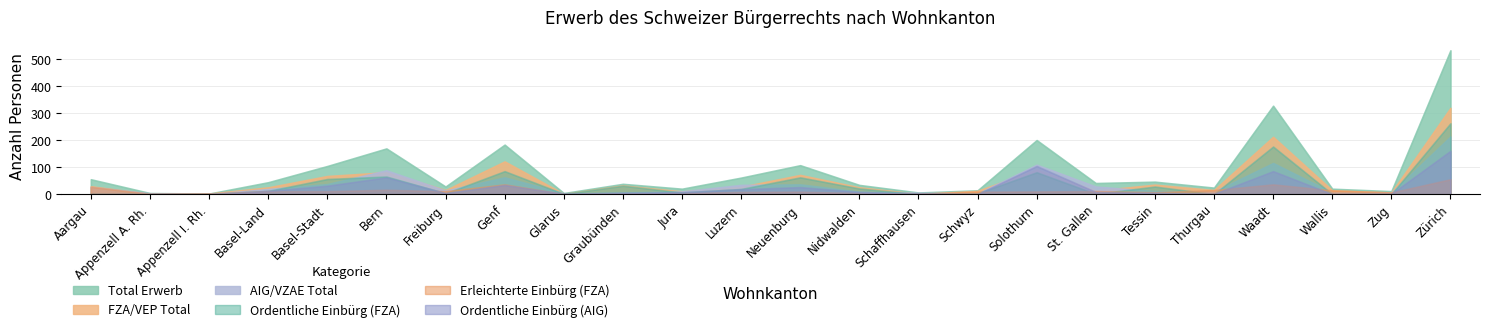

Which category has the highest value in the Ordentliche Einbürg (FZA) series?

Zürich